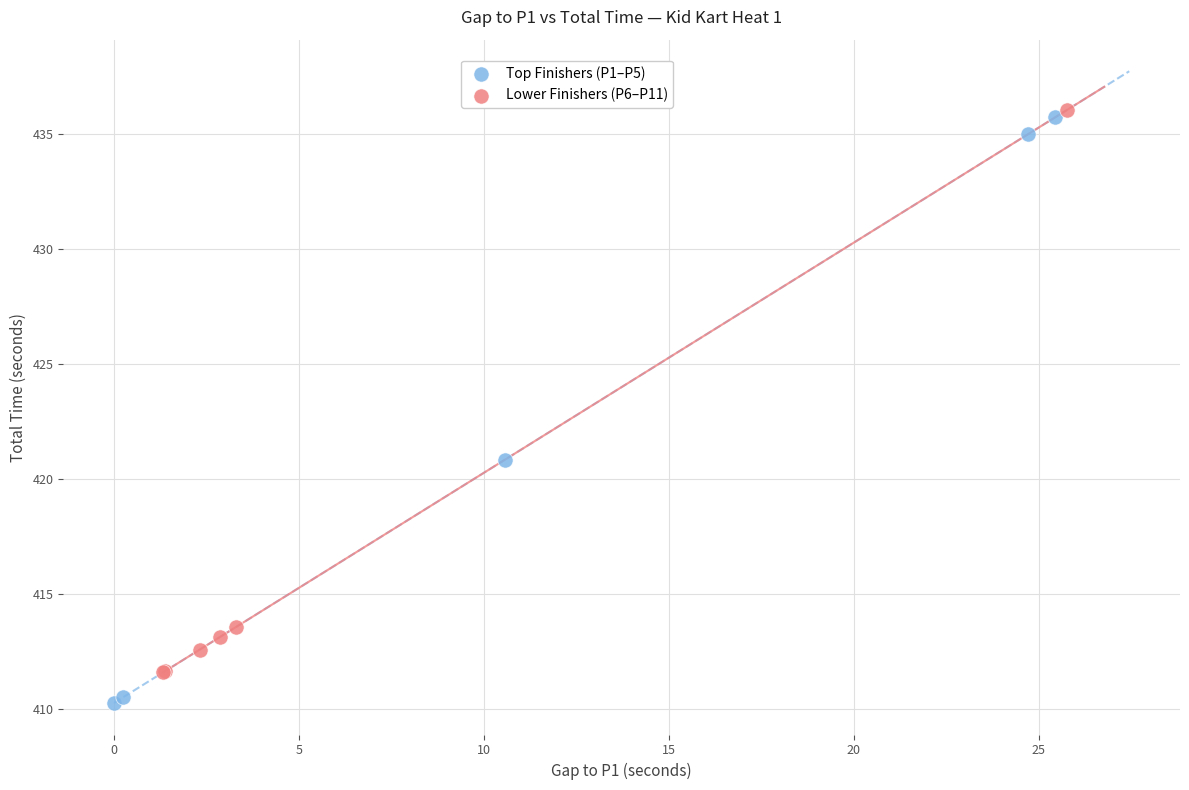

Which series reaches the minimum Y coordinate?

Top Finishers (P1–P5)